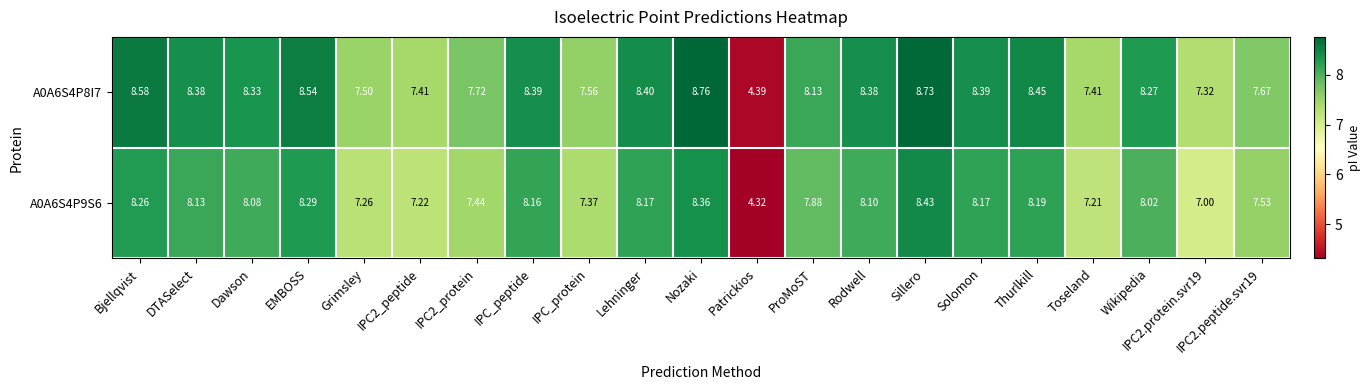

Count the number of categories in the chart.

21